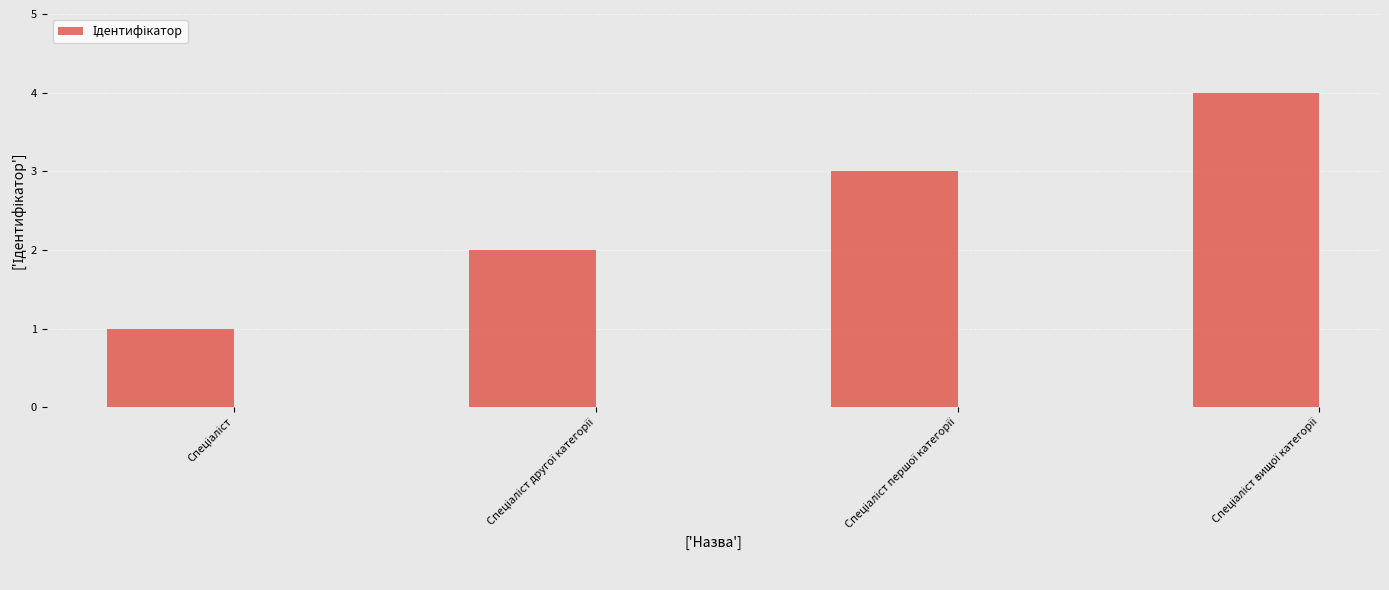

What is the greatest value displayed?

4